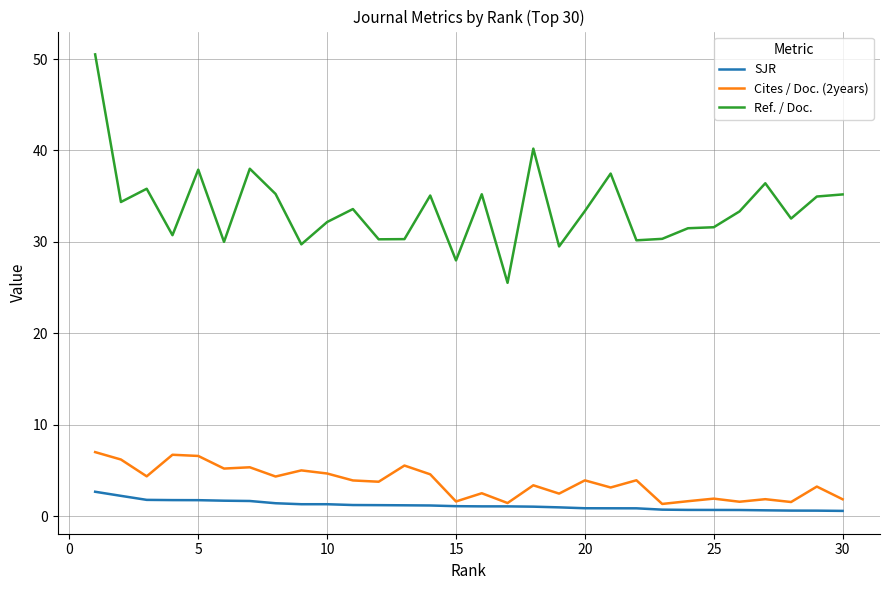

Which series has the largest range (max minus min)?

Ref. / Doc.